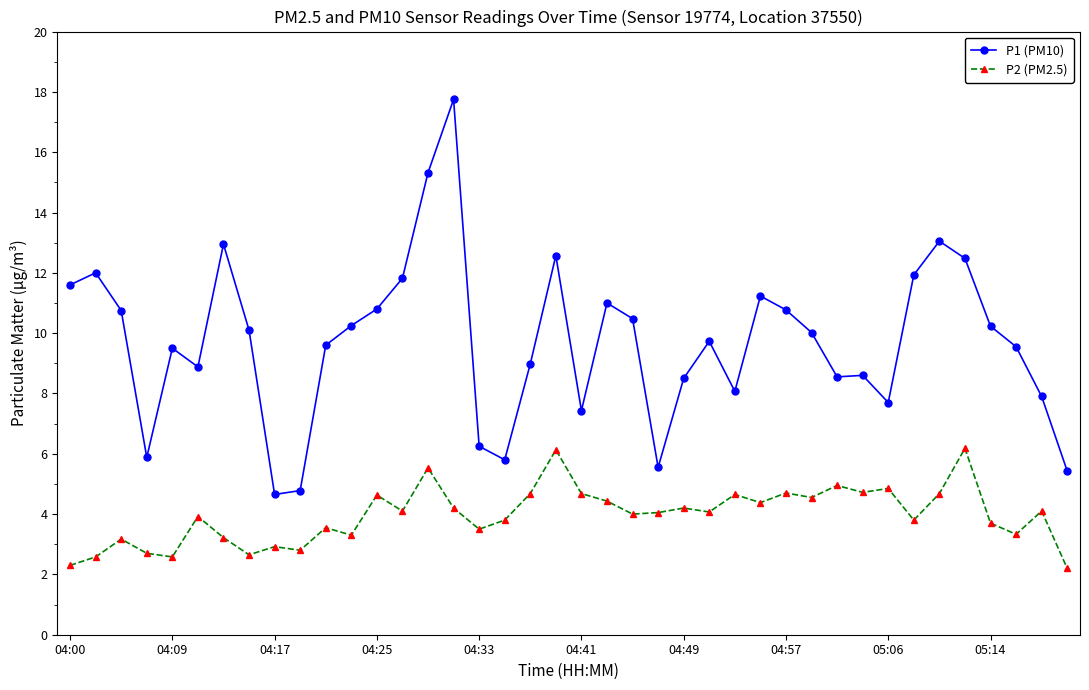

What is the value of the P1 (PM10) point at the 36th from the left?

12.5